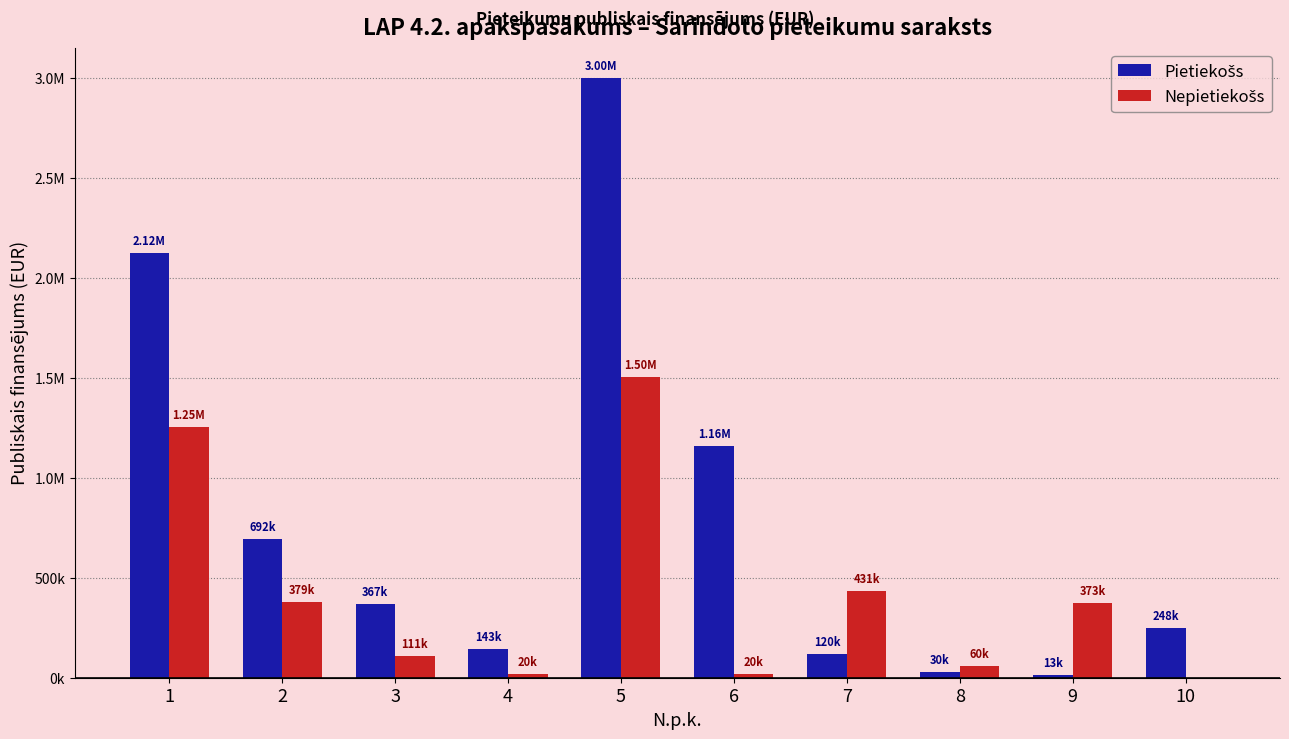

What is the approximate value of Pietiekošs at 1?

2124839.0